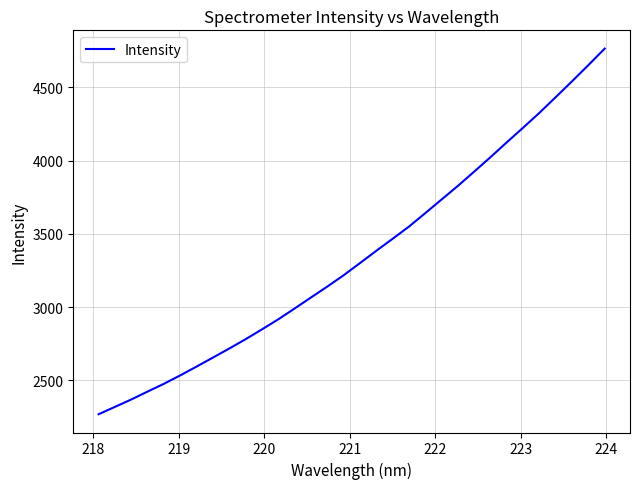

What is the difference between the maximum and minimum values?

2495.4